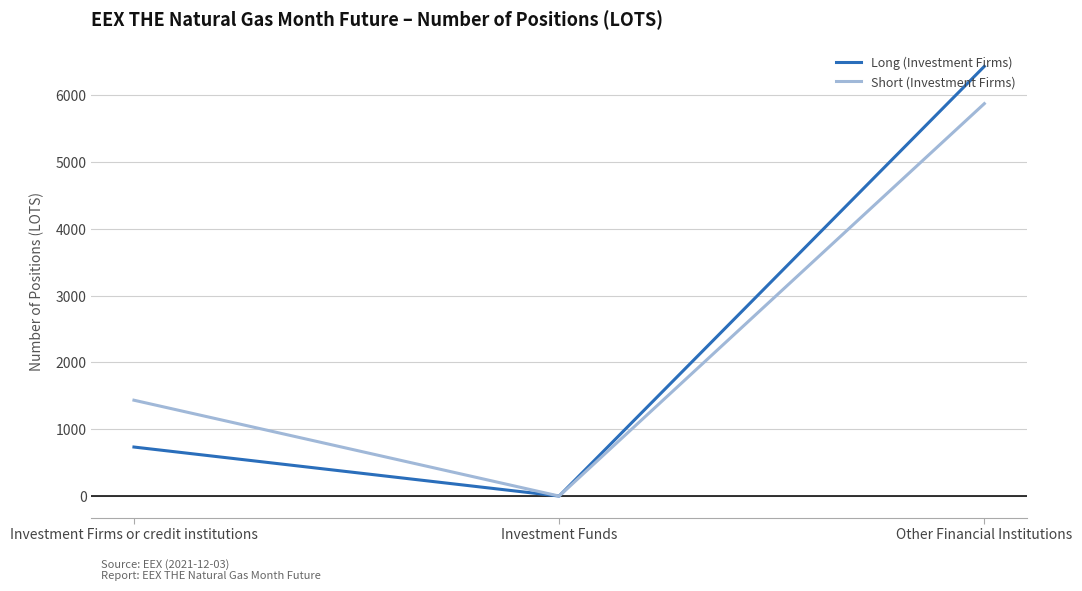

At which category does the chart reach its minimum across all series?

Investment Funds